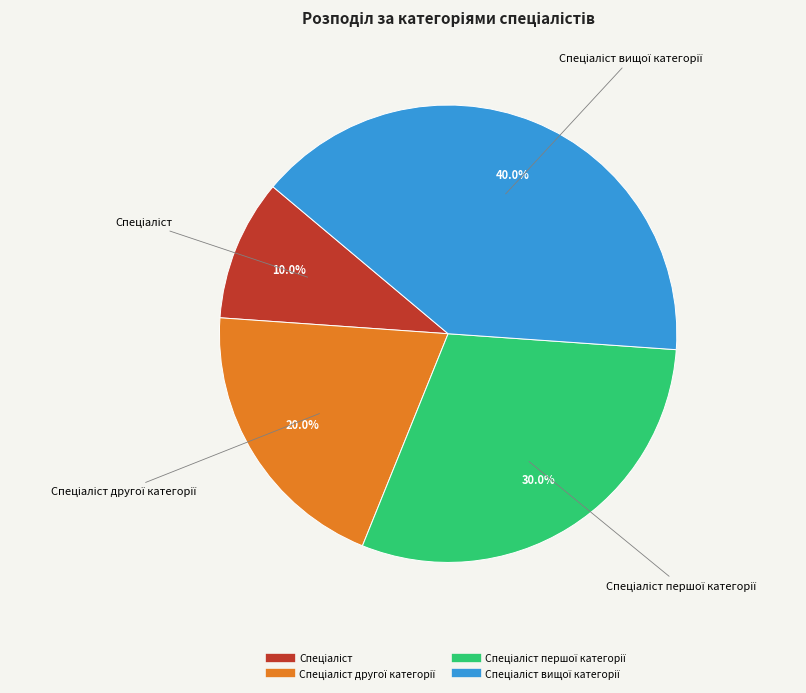

Does any single category account for the majority?

No